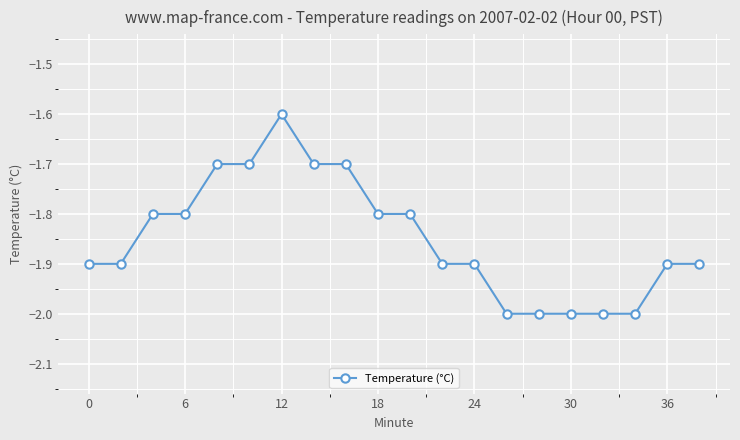

Reading left to right, transcribe all the data shown in this chart.

-1.9	-1.9	-1.8	-1.8	-1.7	-1.7	-1.6	-1.7	-1.7	-1.8	-1.8	-1.9	-1.9	-2.0	-2.0	-2.0	-2.0	-2.0	-1.9	-1.9